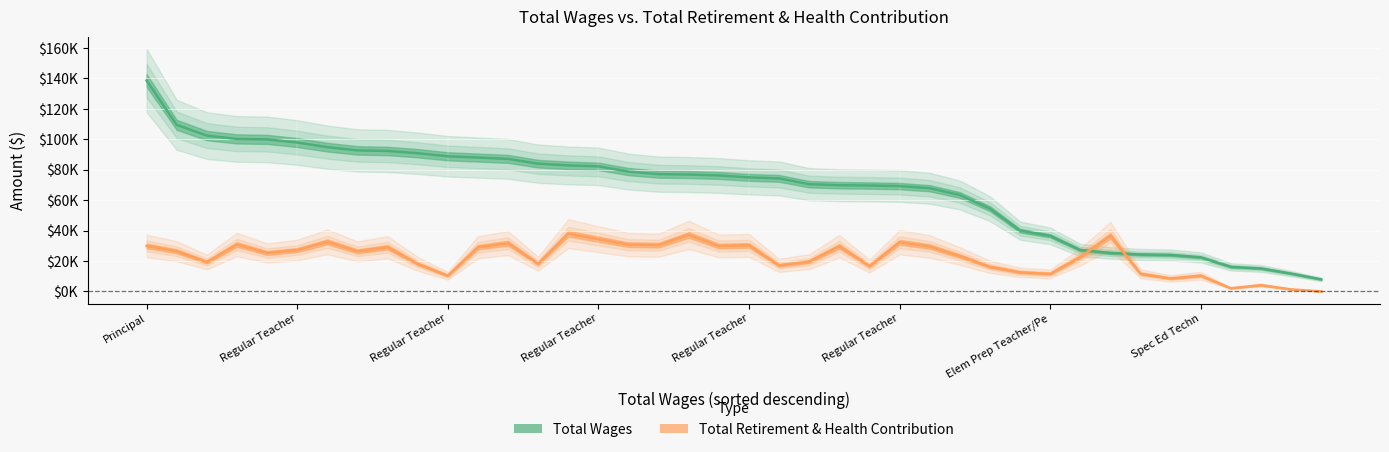

What is the approximate value of Total Wages at Regular Teacher, to the nearest 50?

83950